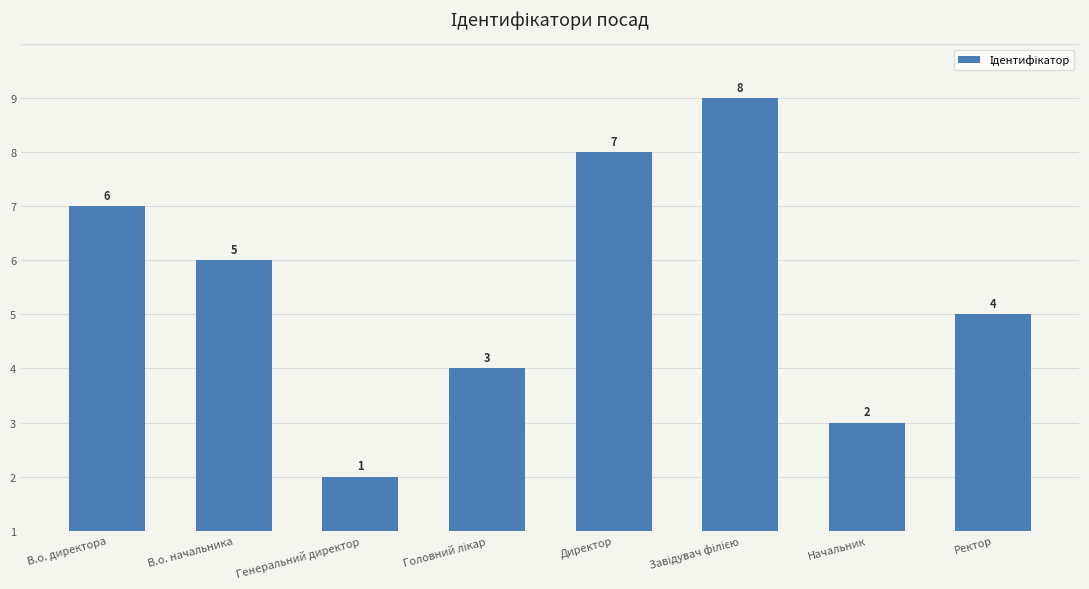

What is the label of the 8th bar from the left?

Ректор